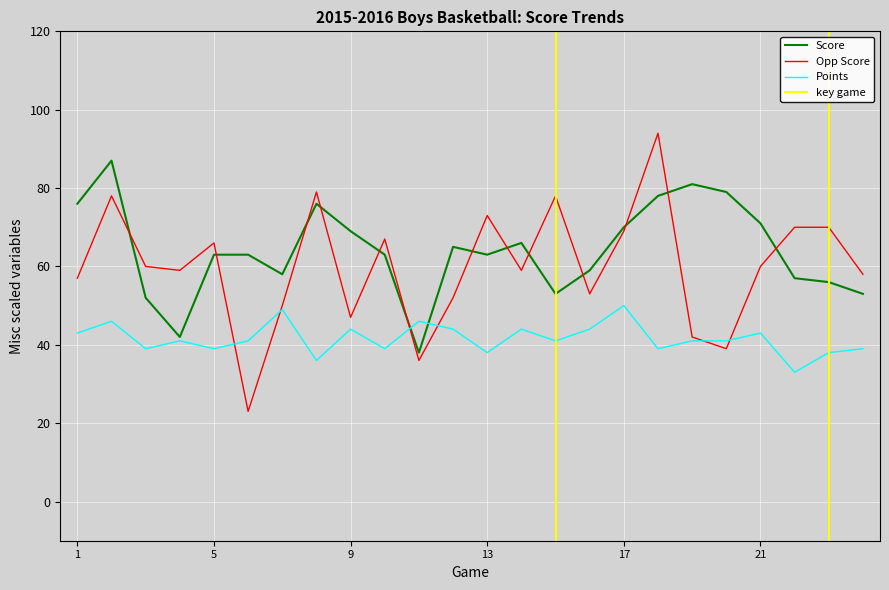

True or false: points has a value of 65 at 11.

False